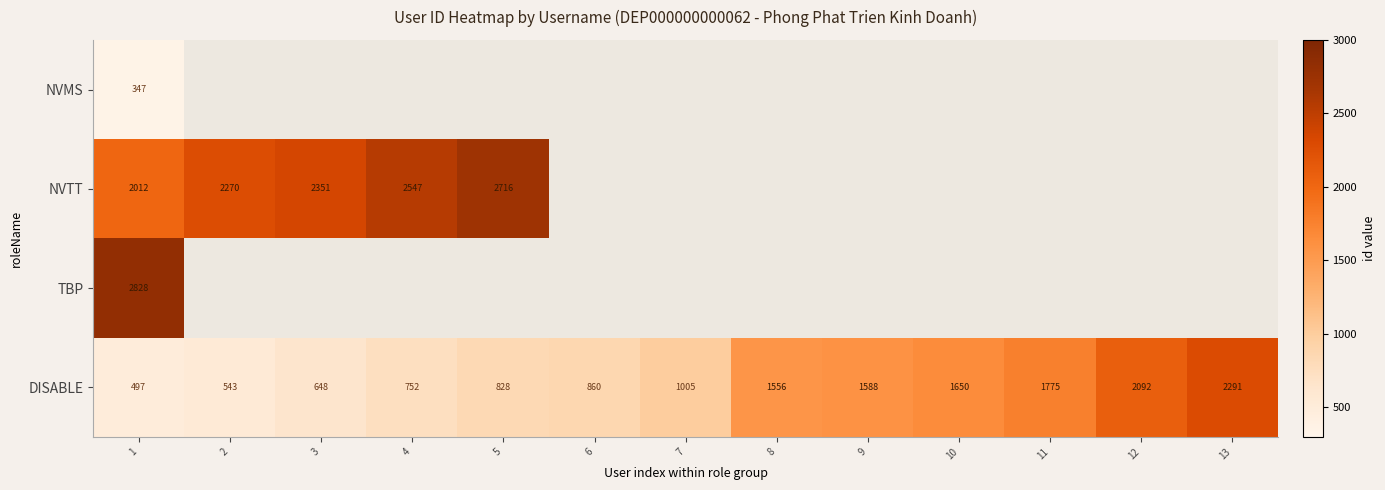

At which category is the sum across all series the highest?

1